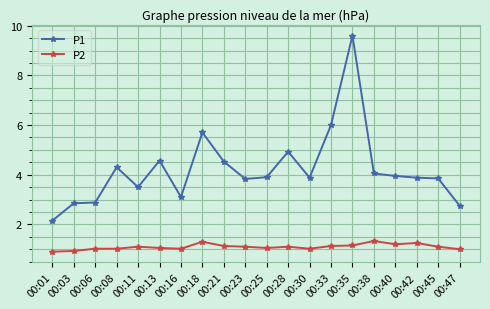

List the series in order of their overall mean, lowest first.

P2, P1